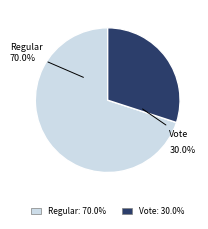

Which slice is the largest?

Regular